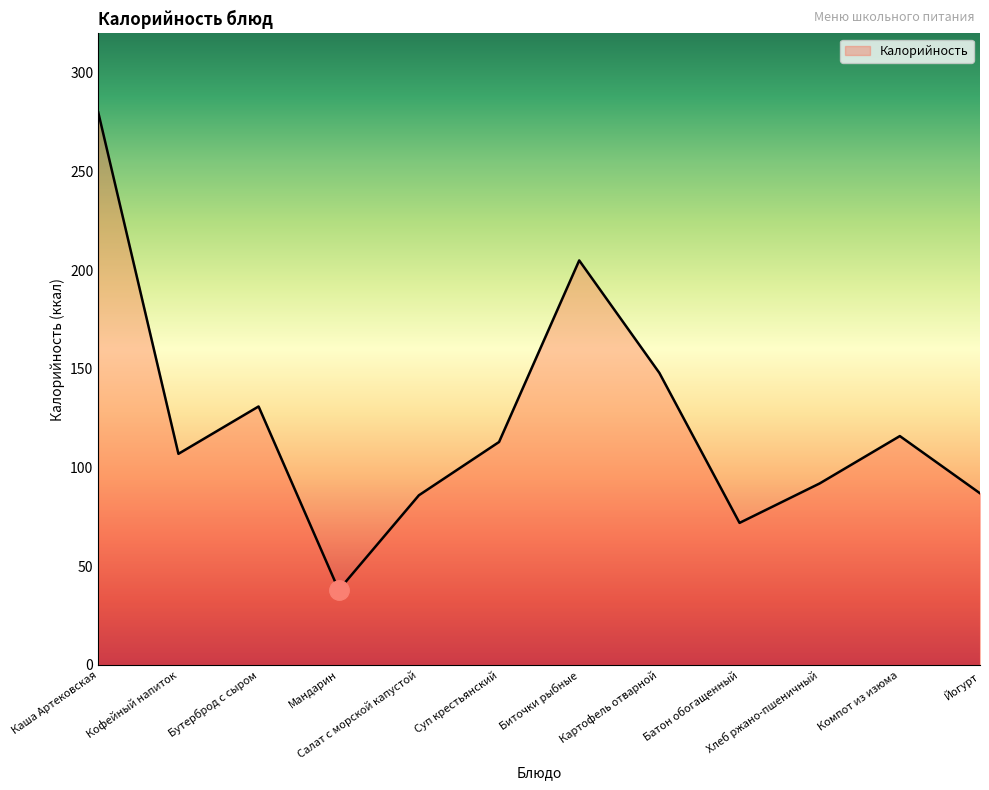

What is the average value?

123